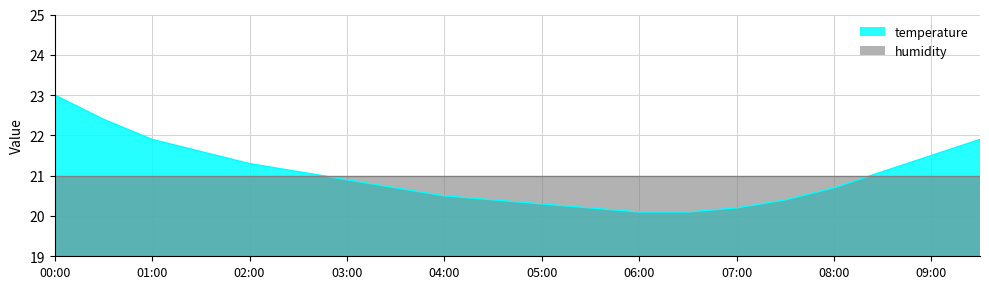

What is the greatest value displayed?

23.0